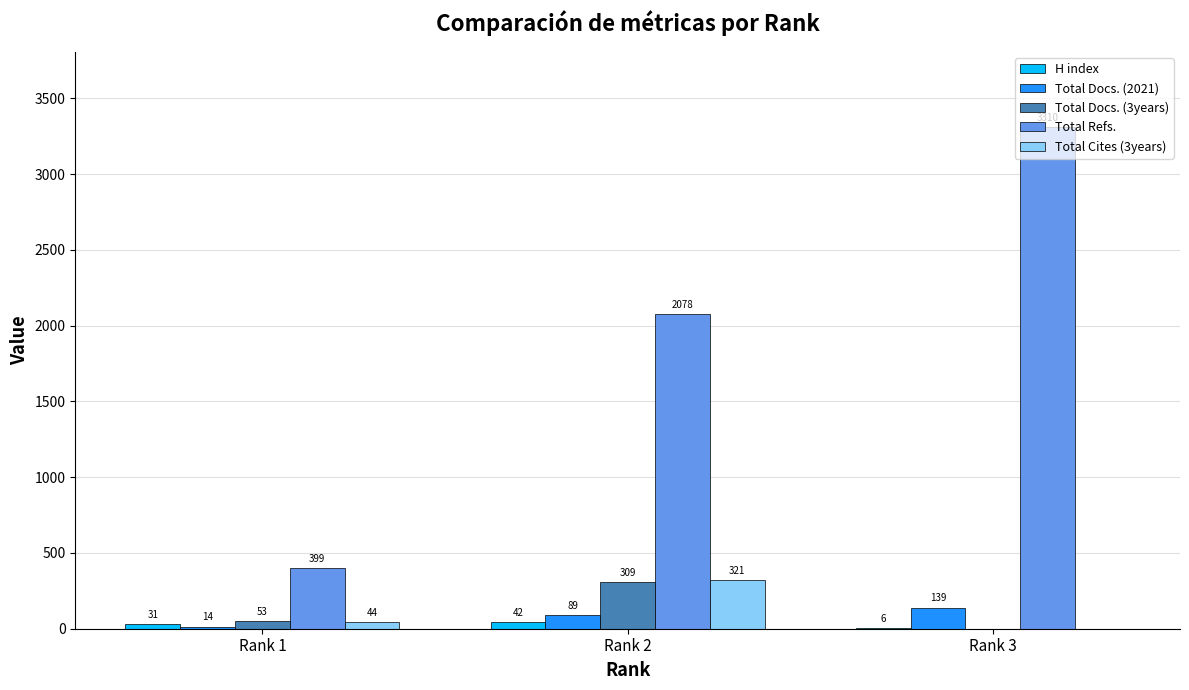

The Total Refs. series shows 2078 at Rank 2. True or false?

True